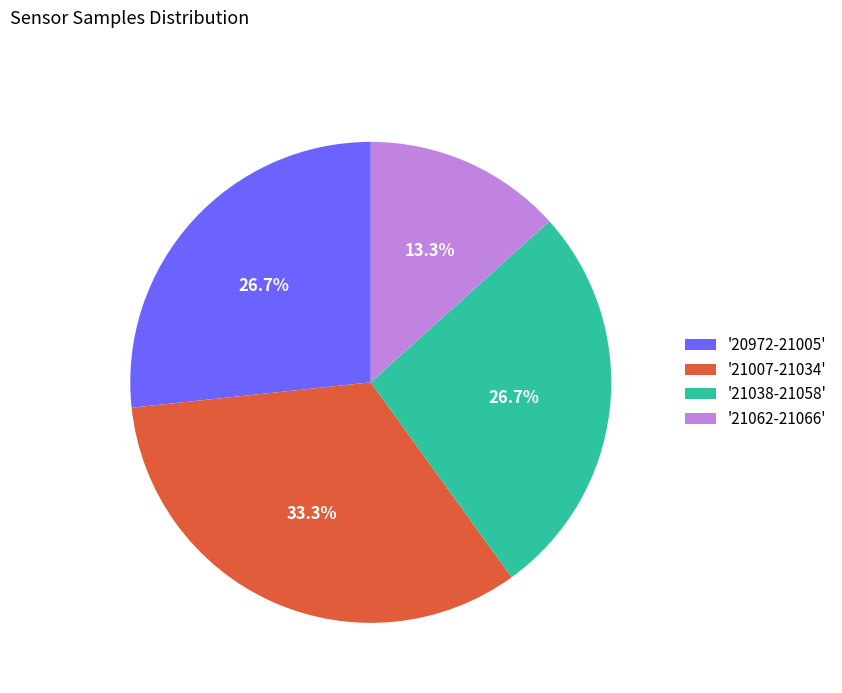

Does any single category account for the majority?

No